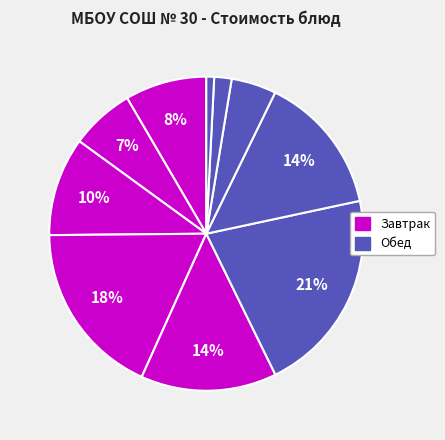

How many segments does this pie chart have?

10